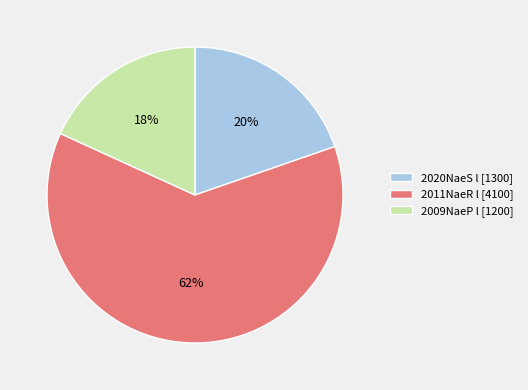

Rank the categories by value from highest to lowest.

2011NaeR l [4100], 2020NaeS l [1300], 2009NaeP l [1200]